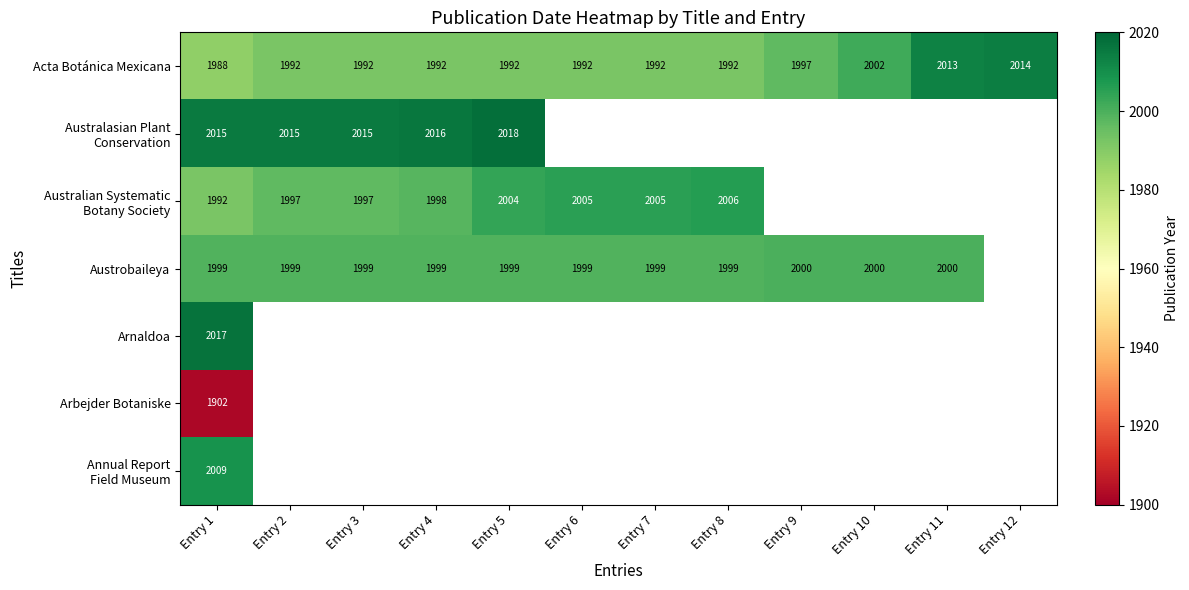

The Acta Botánica Mexicana series shows 544 at Entry 12. True or false?

False